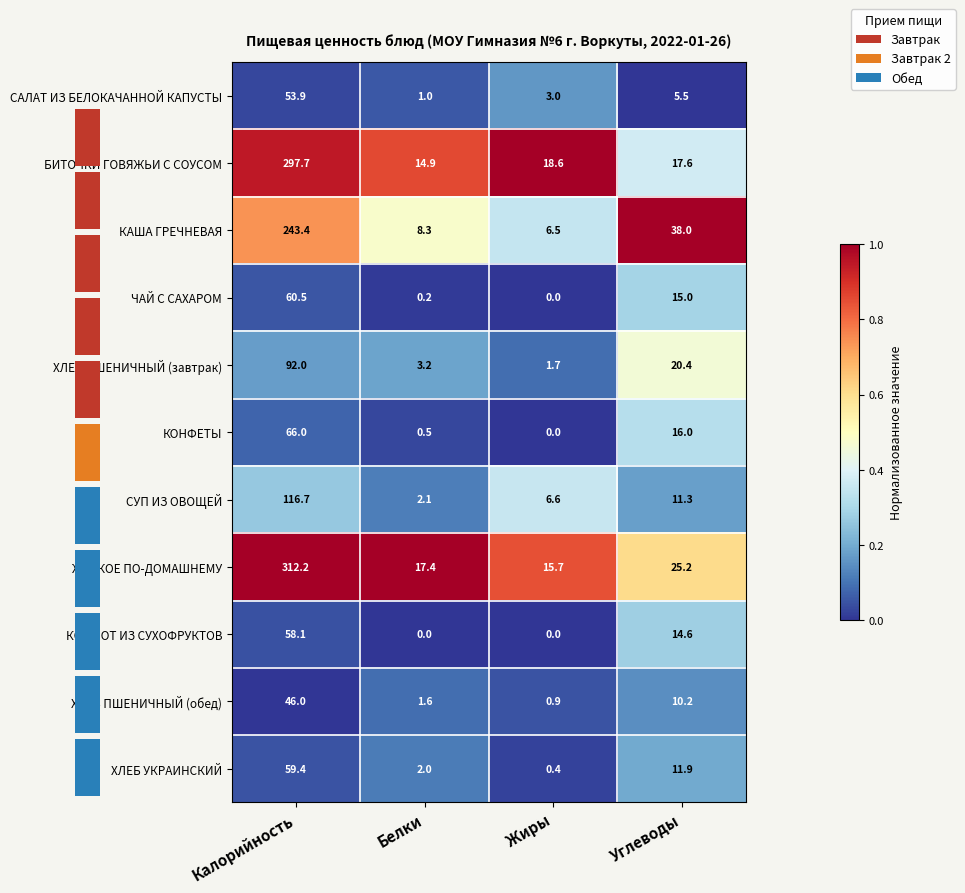

What is the maximum value for КОНФЕТЫ?

66.0